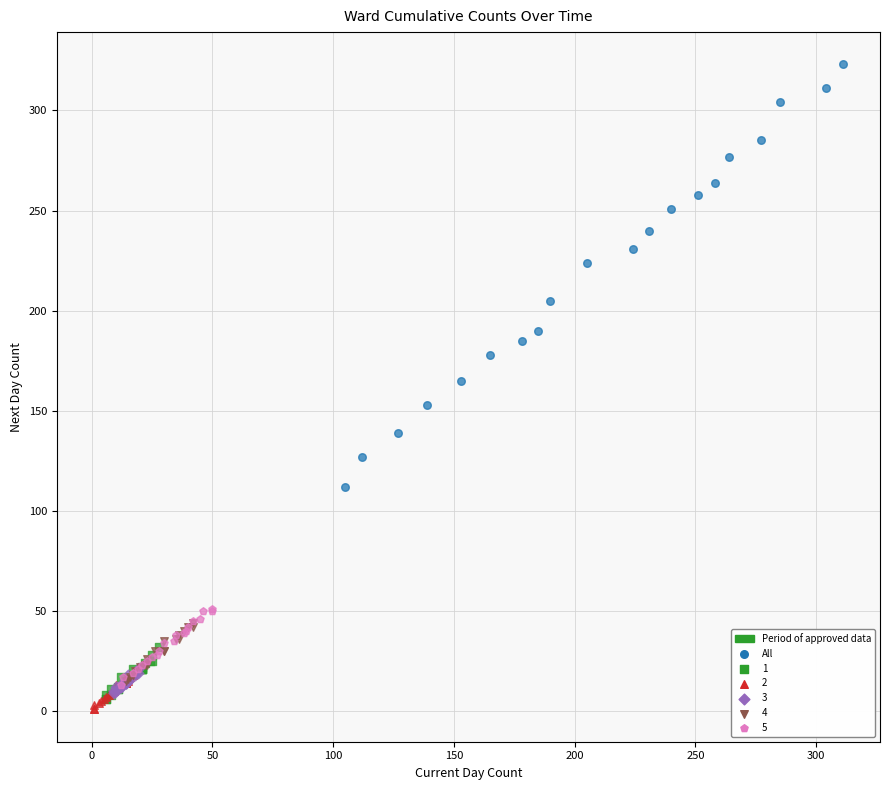

Which series contains the highest Y value?

All